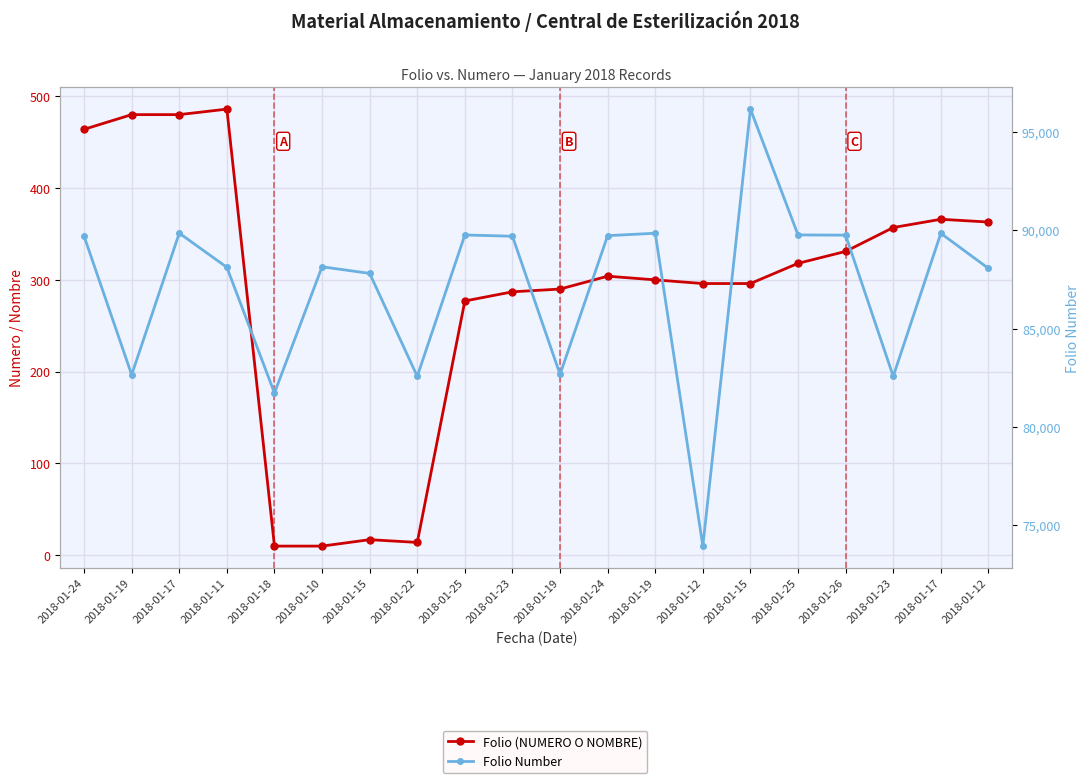

Which has a higher value, 2018-01-17 or 2018-01-10?

2018-01-17